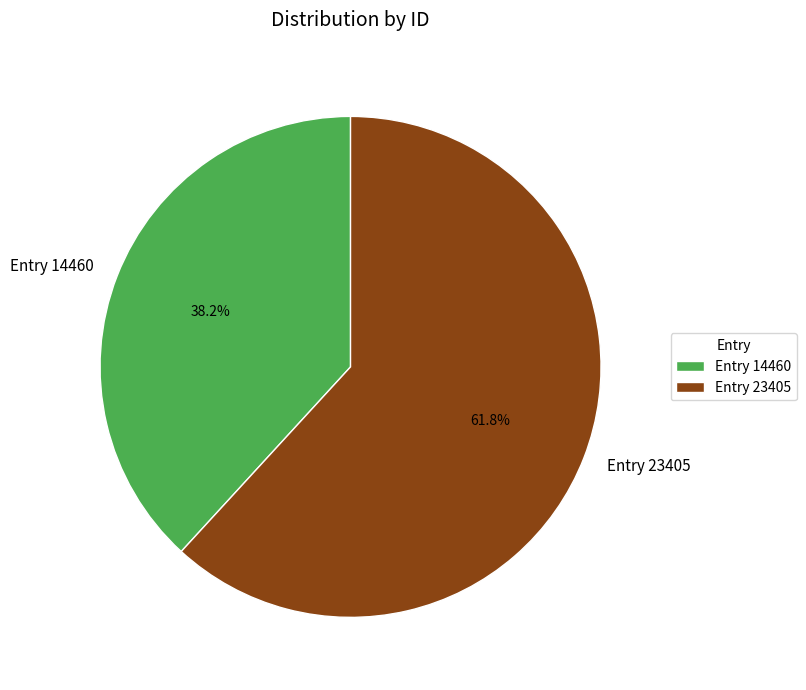

True or false: Entry 14460 accounts for 38% of the total.

True